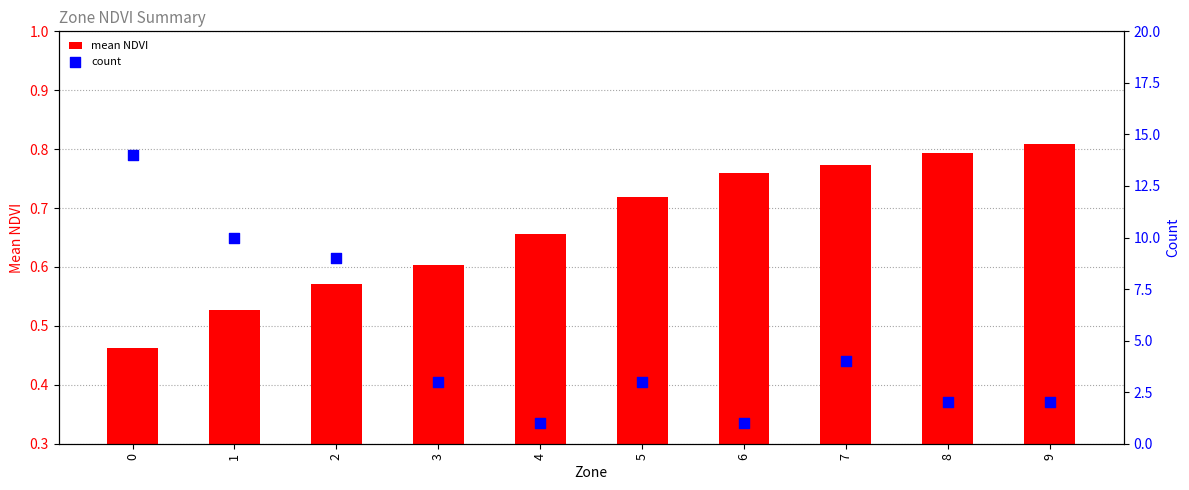

Which series has the widest spread of Y values?

count